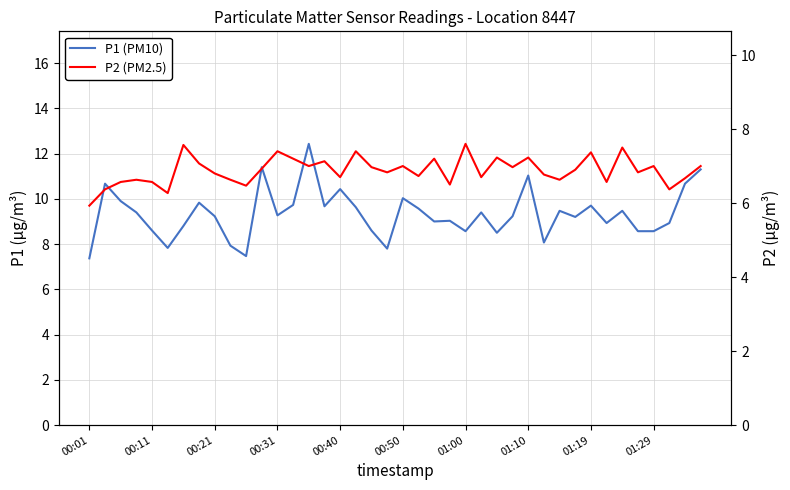

The P1 (PM10) series shows 15.8 at 30. True or false?

False